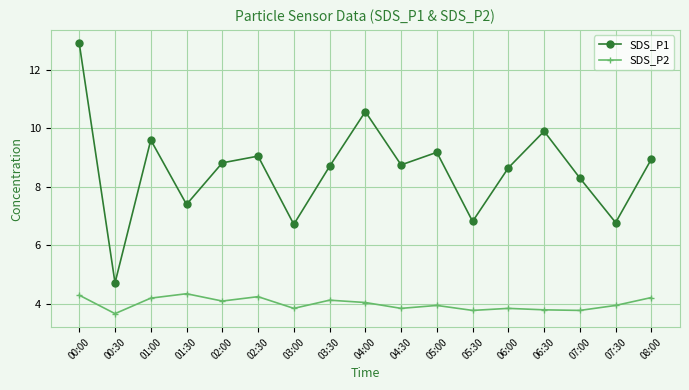

What is the spread (max minus min) of values at 02:00?

4.7